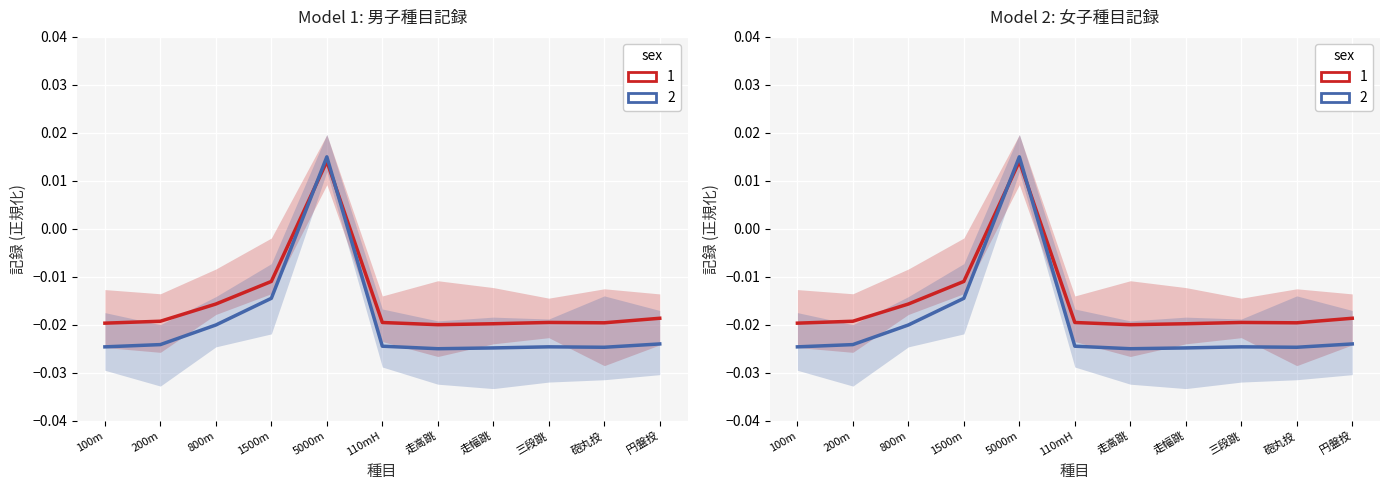

What is the sum of all 女子 (sex=2) values?

-0.2